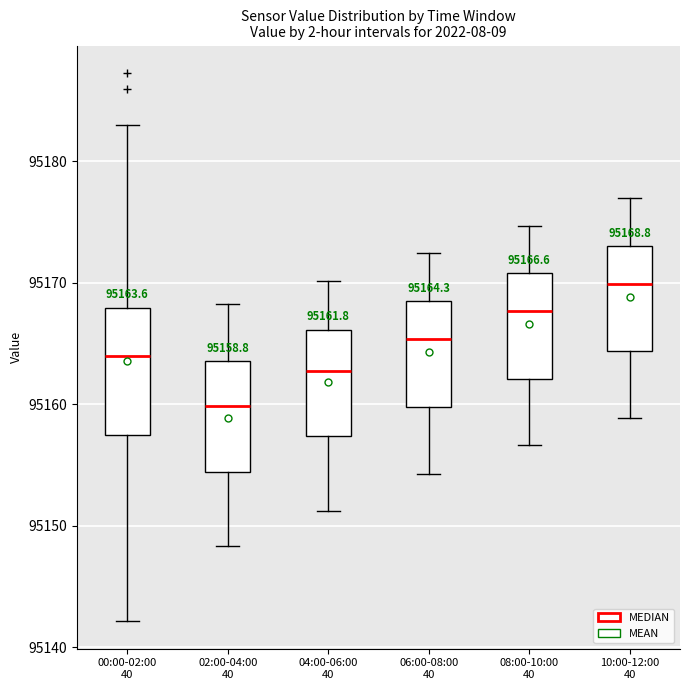

Which box's median line is the lowest?

02:00-04:00 40